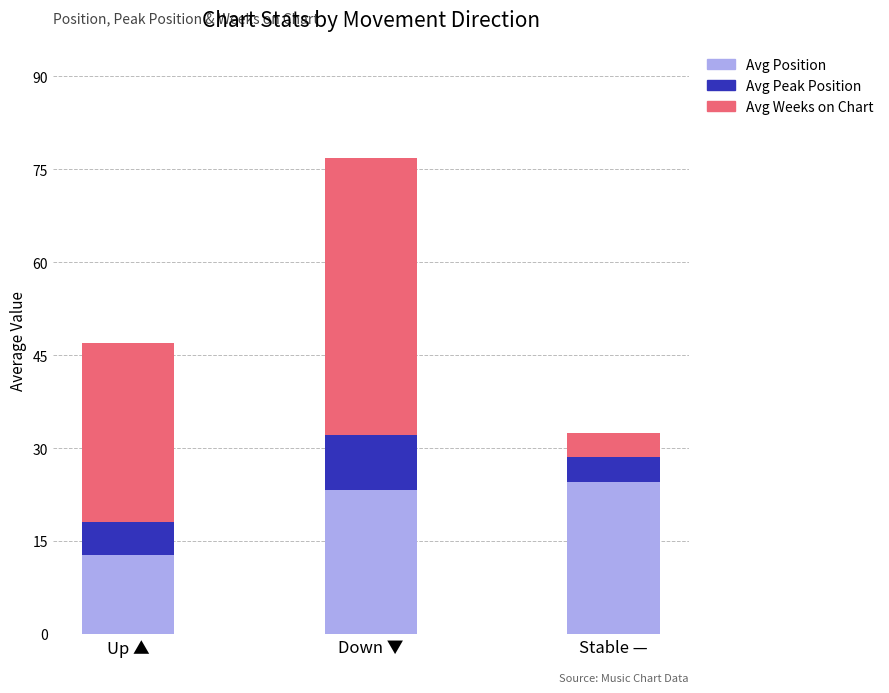

What is the total value across all series at Down ▼?

76.8